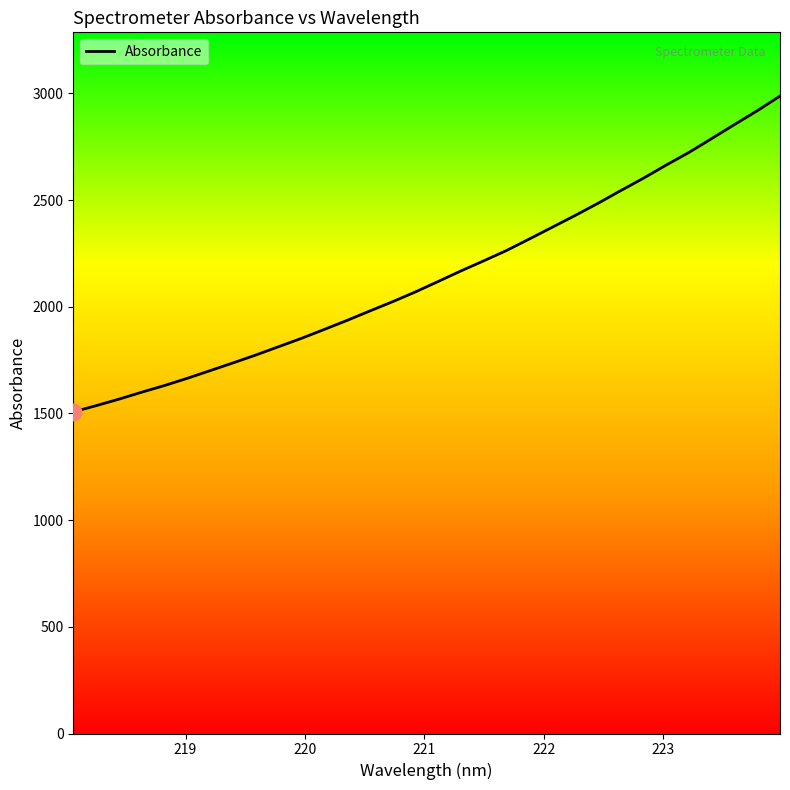

Does the chart display data point markers on the line(s)?

No